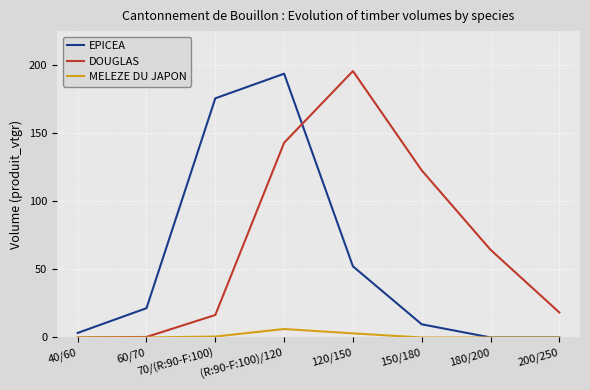

What is the approximate value of EPICEA at 120/150?

52.3